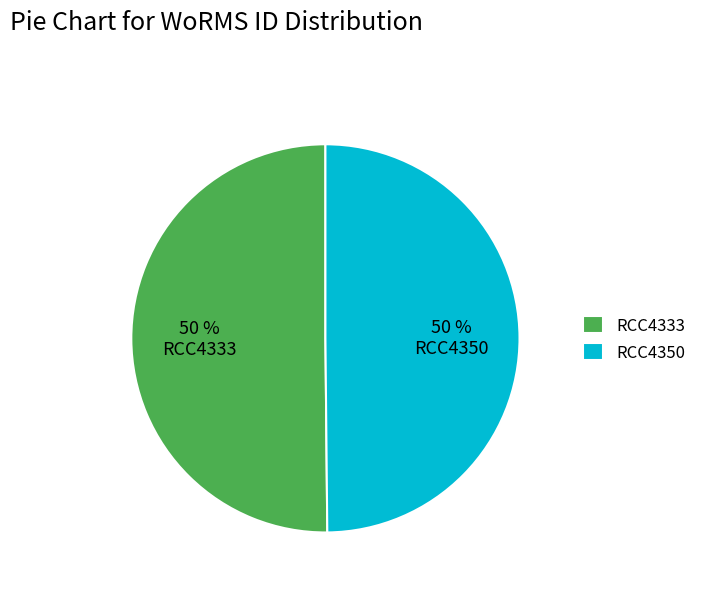

To the nearest percent, what is the average slice percentage?

50%